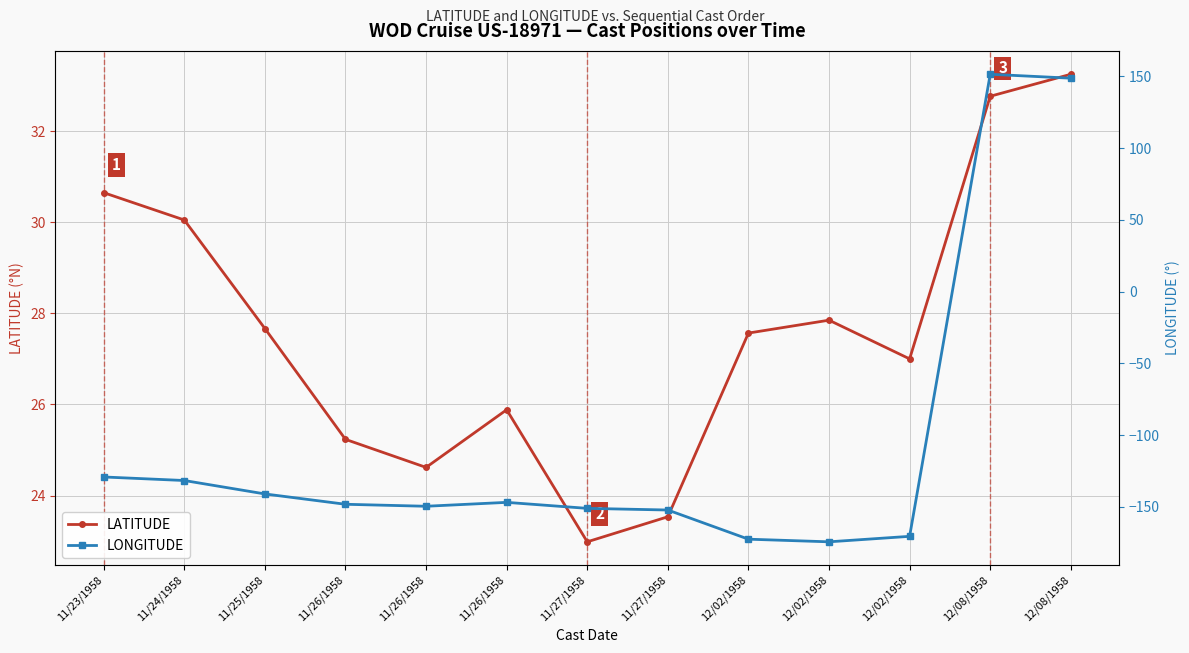

What value does the LATITUDE series have at 11/26/1958?

25.9